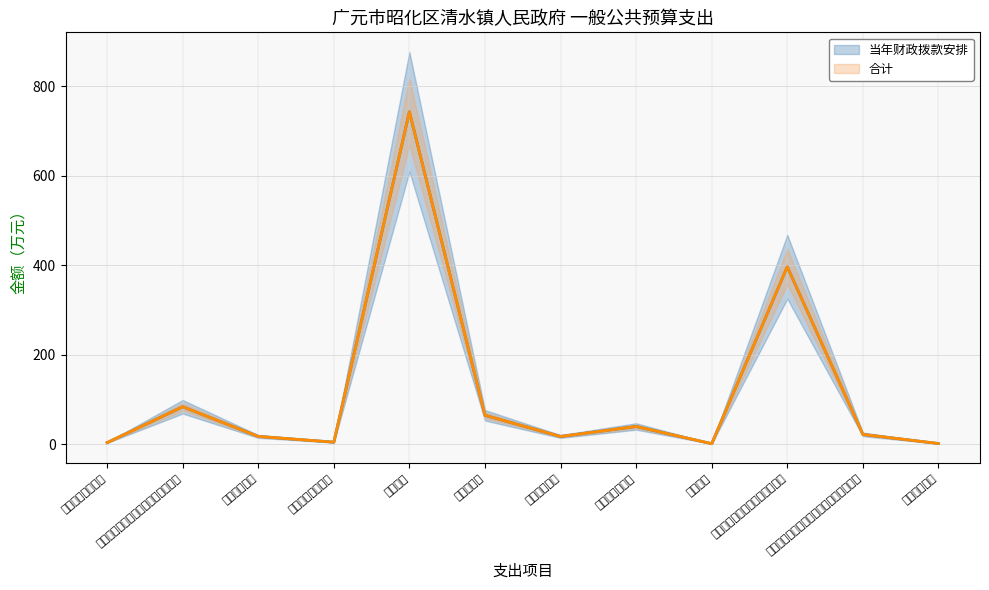

The 合计 series shows 40.0 at 行政单位离退休. True or false?

True